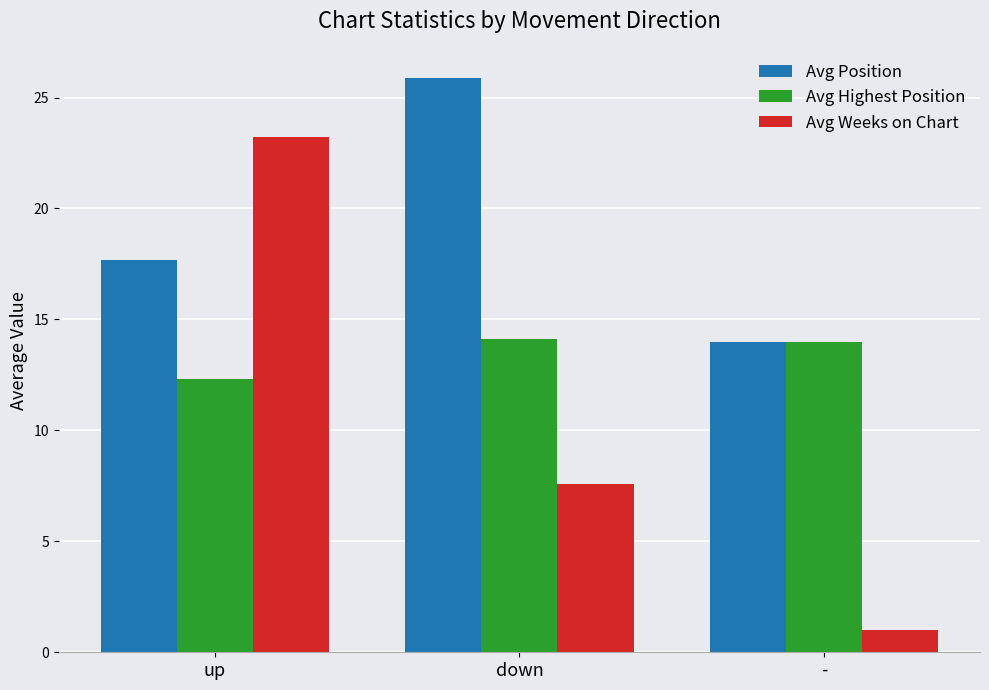

What is the sum of the Avg Position values at down and -?

39.9